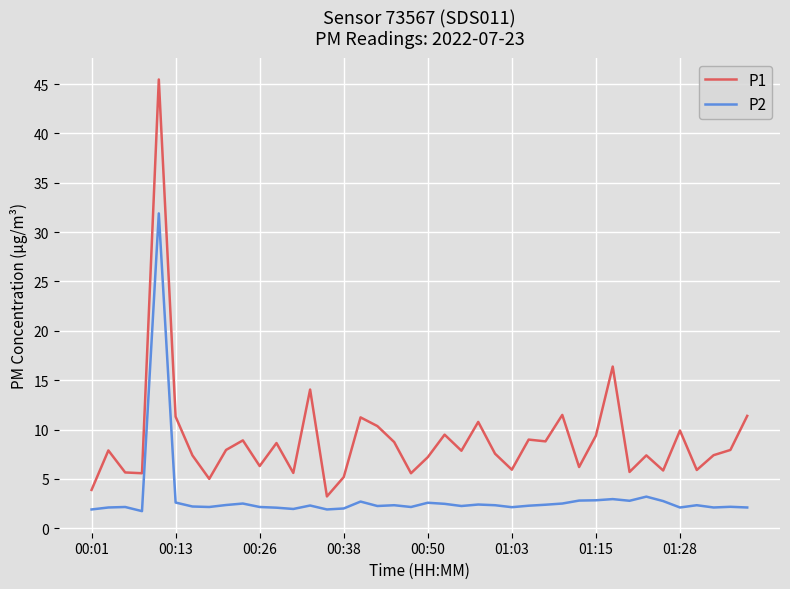

Which series has the largest total across all categories?

P1